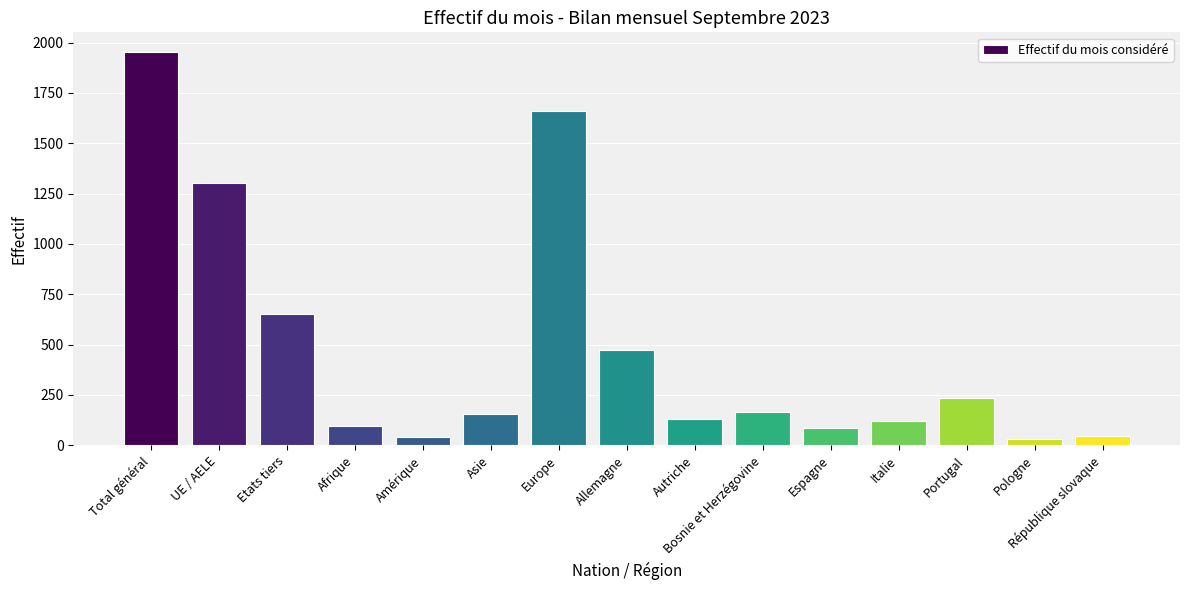

How many series are shown in this chart?

1